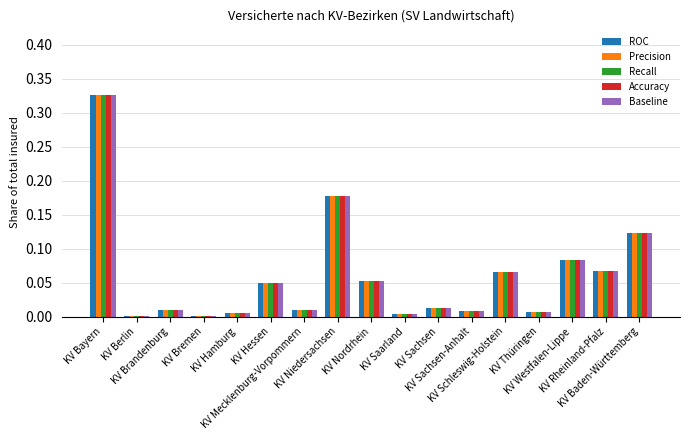

What is the sum of all Recall values?

1.0